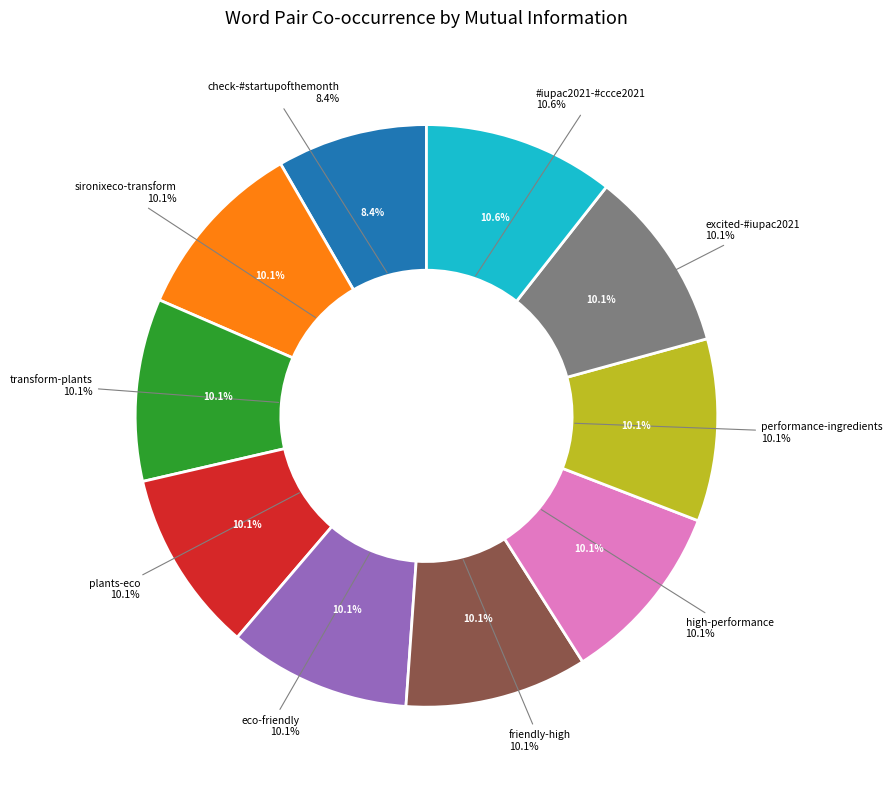

Is there any slice that represents more than half of the pie?

No